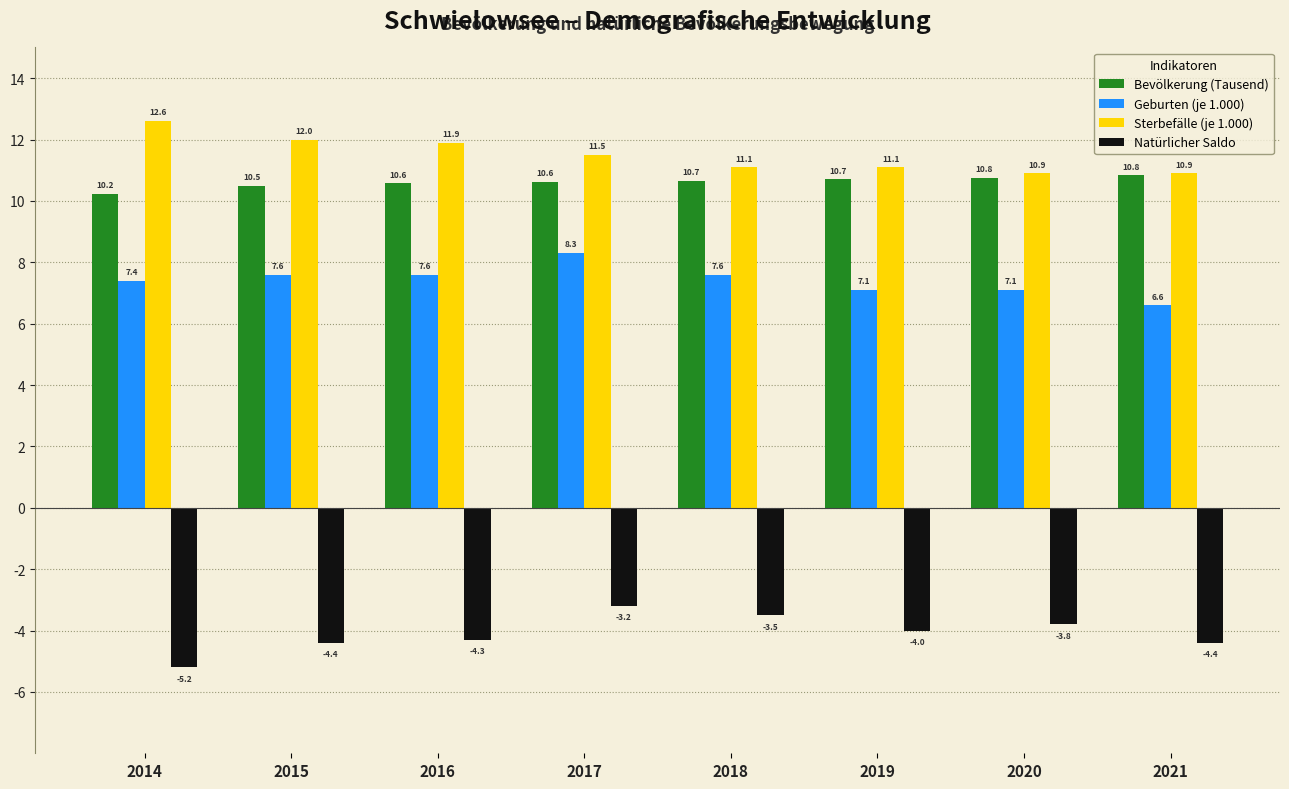

Reading left to right, list all the values displayed in this chart.

Bevölkerung (Tausend): 10.2	10.5	10.6	10.6	10.7	10.7	10.8	10.8
Geburten (je 1.000): 7.4	7.6	7.6	8.3	7.6	7.1	7.1	6.6
Sterbefälle (je 1.000): 12.6	12.0	11.9	11.5	11.1	11.1	10.9	10.9
Natürlicher Saldo: -5.2	-4.4	-4.3	-3.2	-3.5	-4.0	-3.8	-4.4